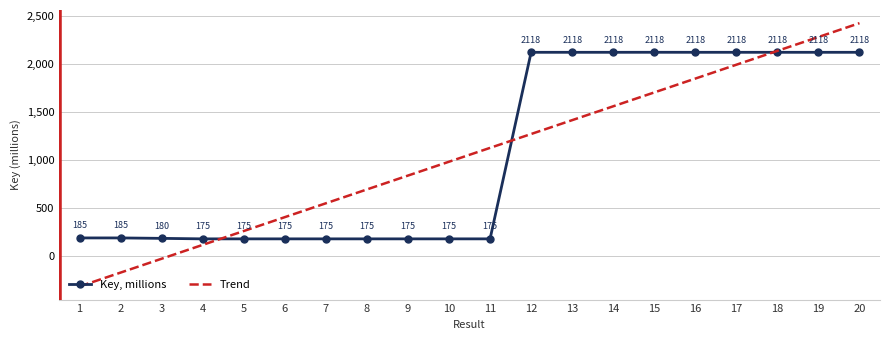

True or false: the data shows 1451.3 at 14.

False